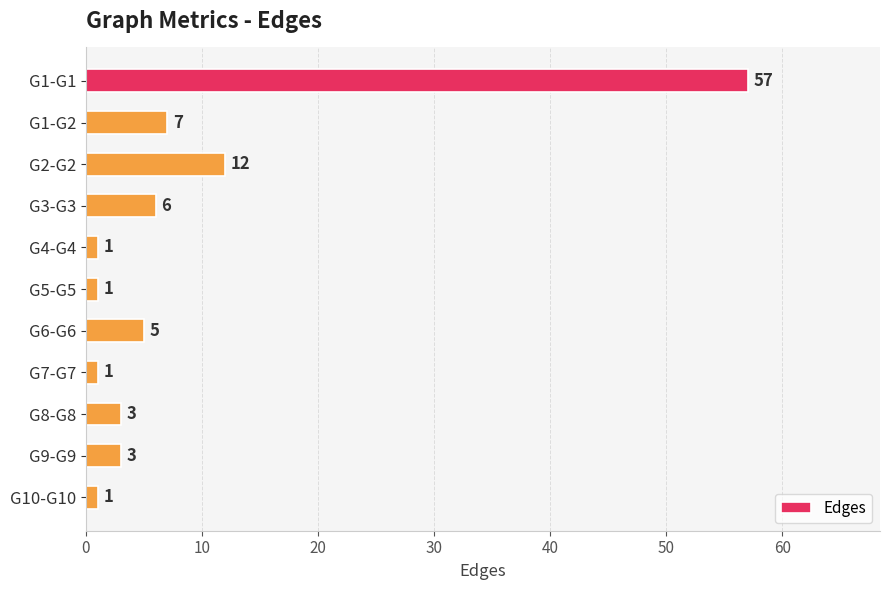

What is the average value?

9